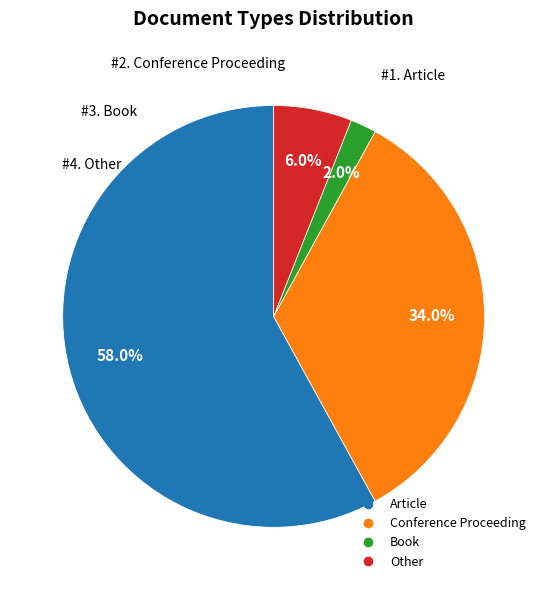

Which category has the smallest portion of the pie?

Book